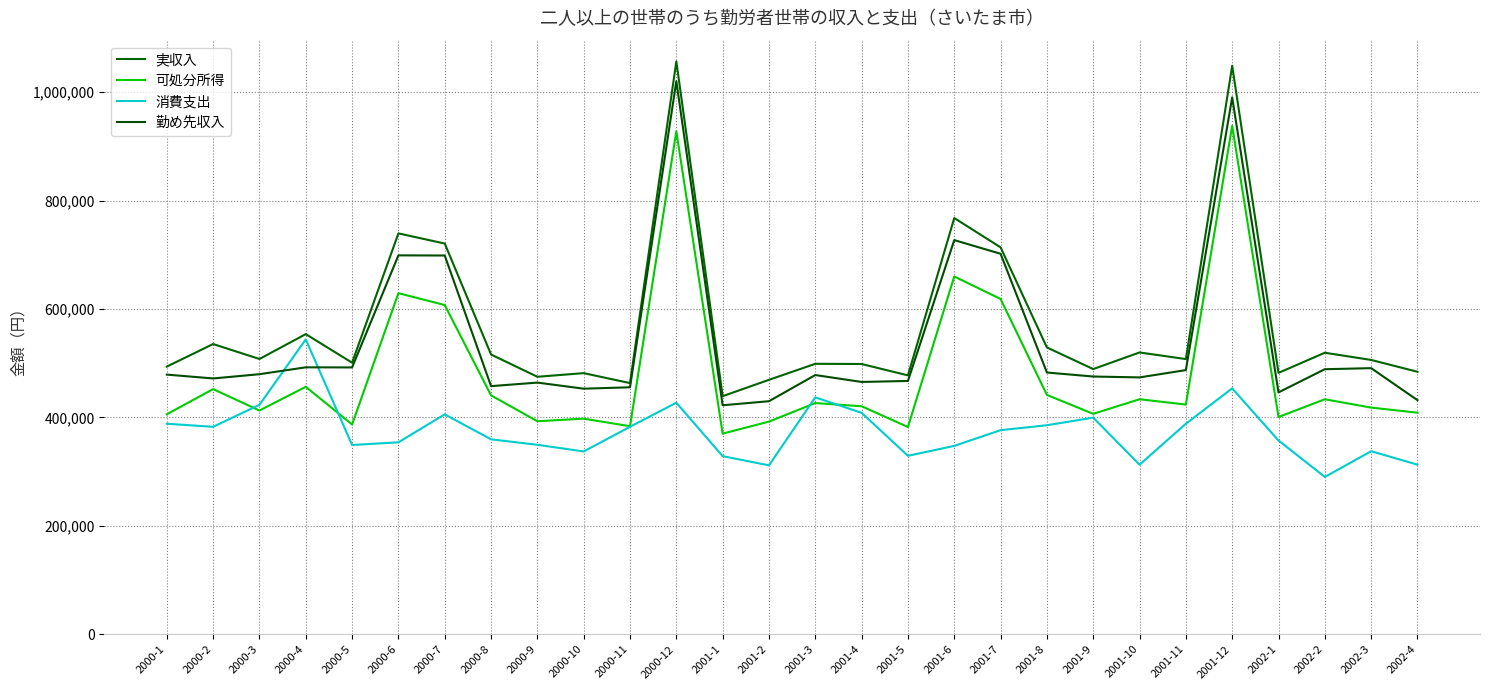

At how many categories does at least one series exceed 386048?

28